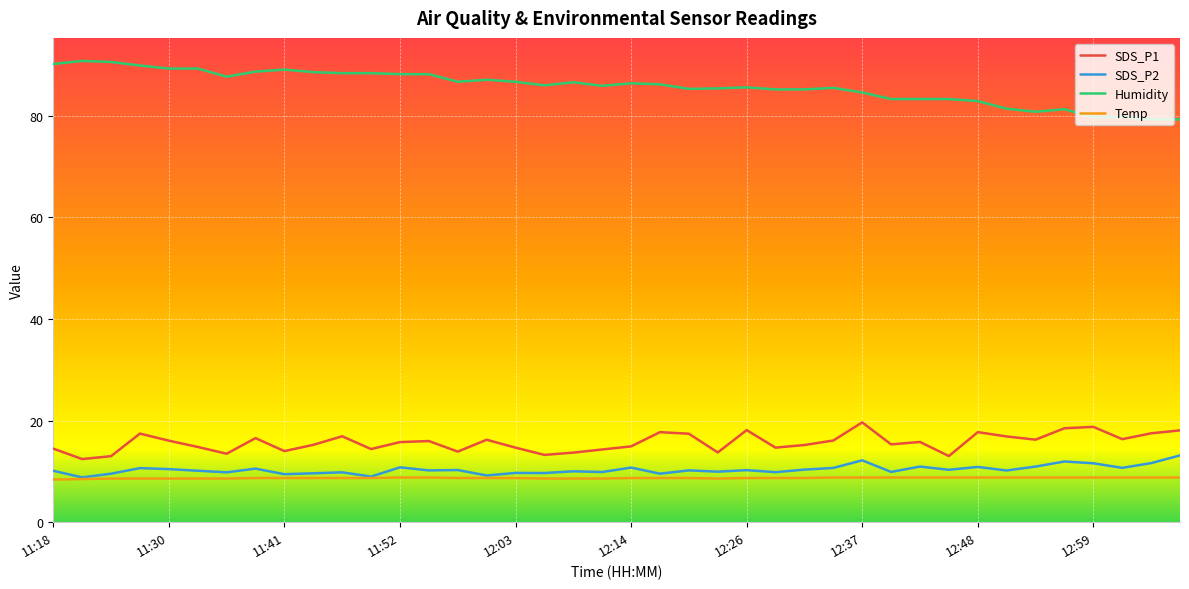

What is the difference between the maximum and minimum values in the SDS_P1 series?

7.2